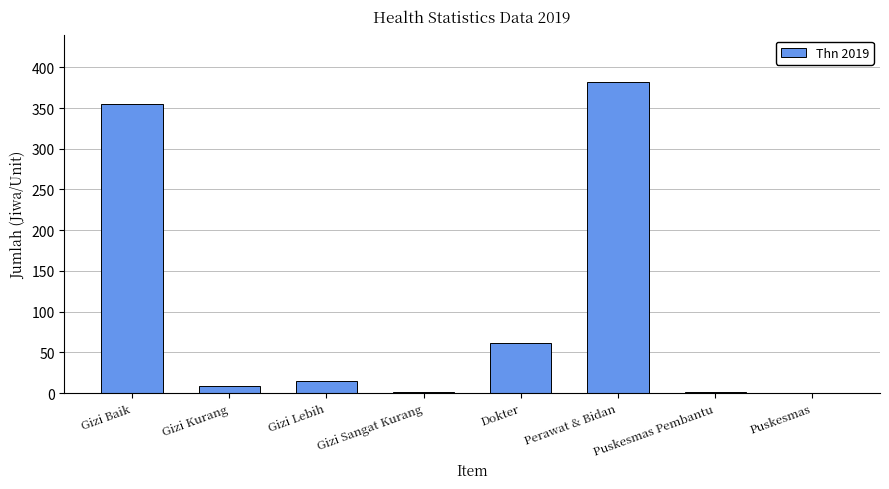

How many data points does each series have?

8